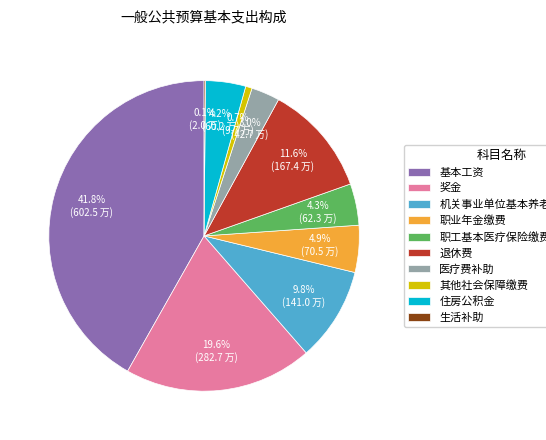

What is the total percentage of 奖金 and 基本工资?

61.4%